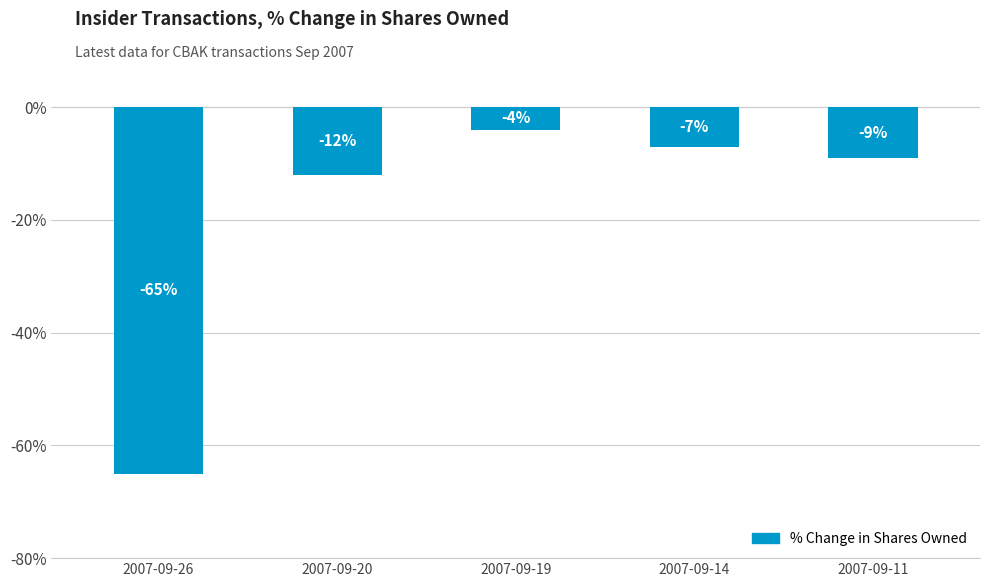

How many data points are less than -9?

2